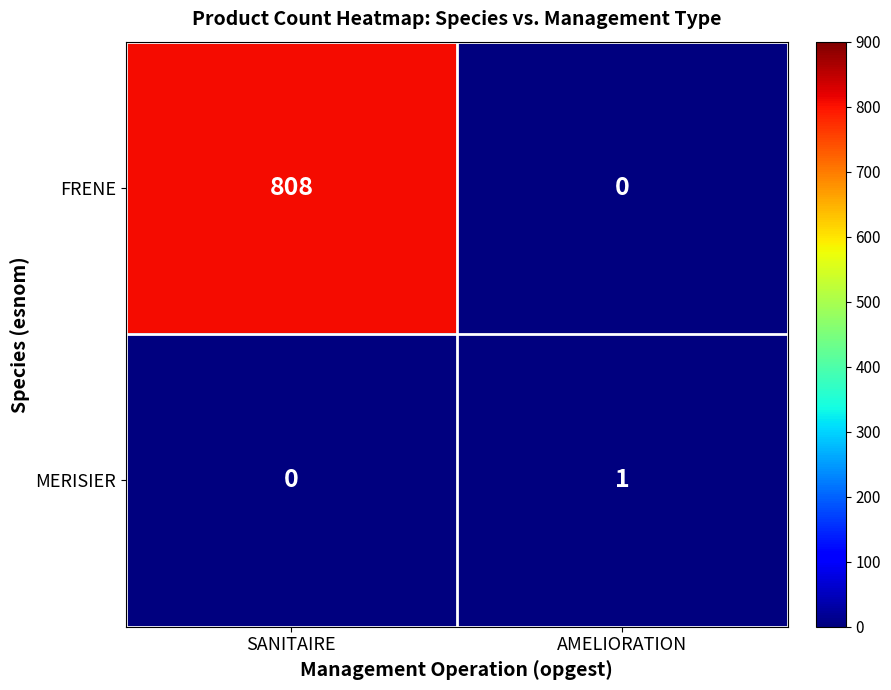

How many series are shown in this chart?

2